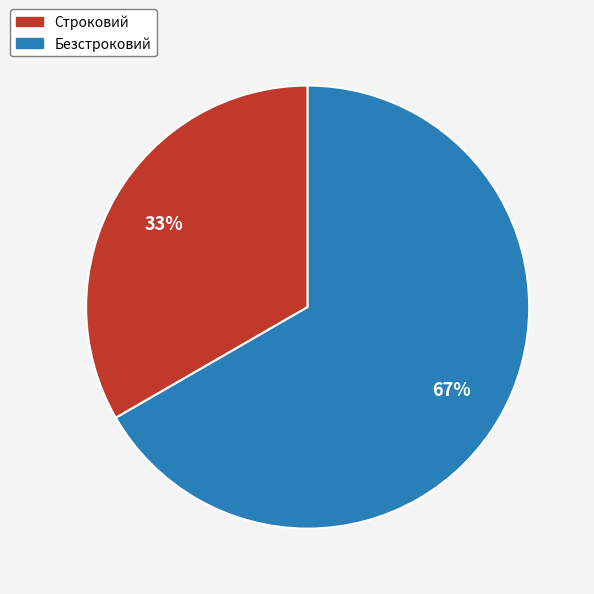

To the nearest percent, what is the average slice percentage?

50%